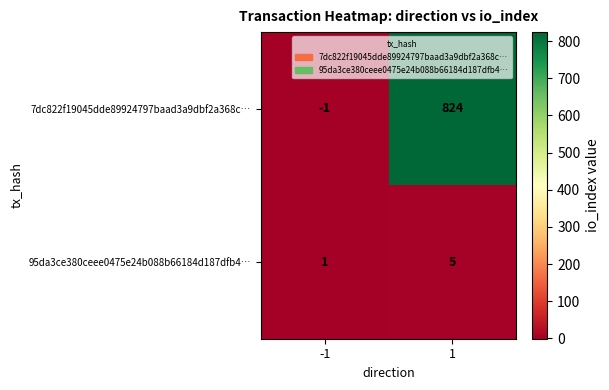

Which series has the widest spread of values?

7dc822f19045dde89924797baad3a9dbf2a368c…